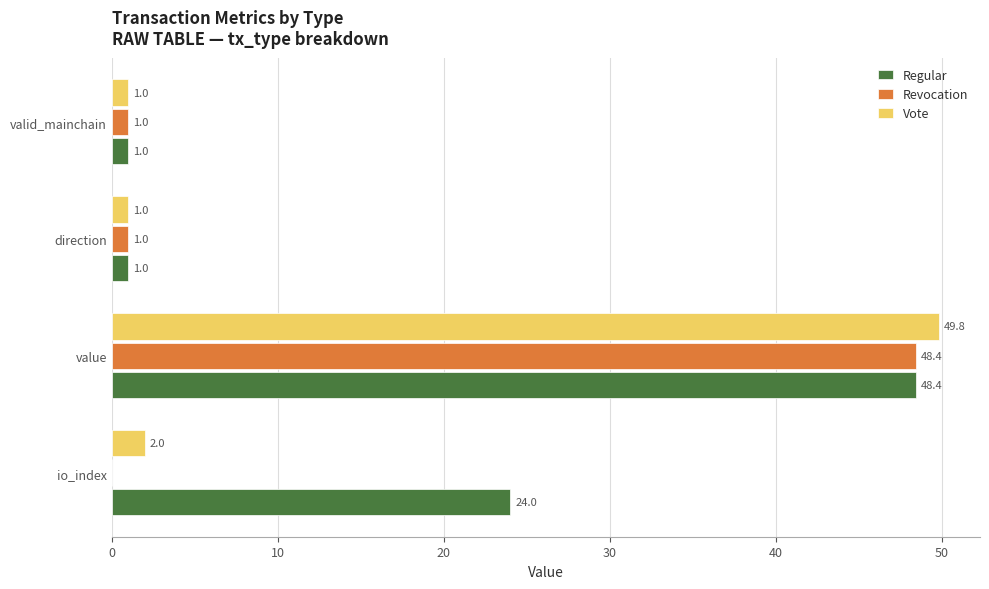

The Regular series shows 1.0 at valid_mainchain. True or false?

True